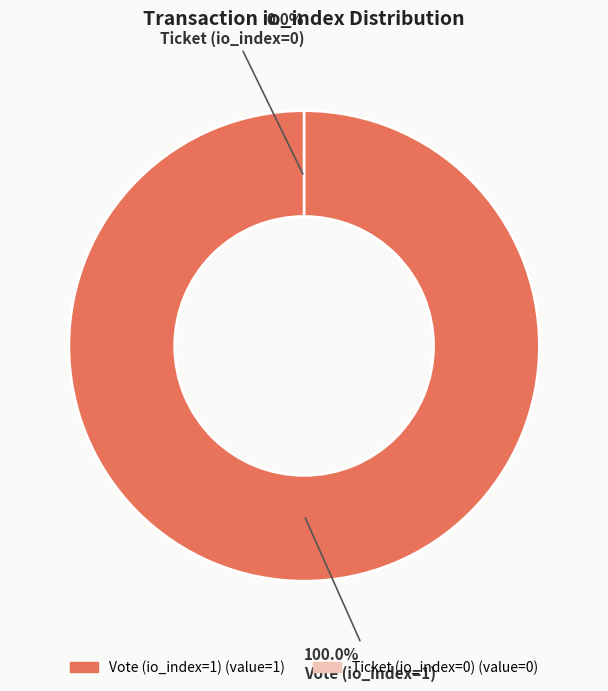

Which category has the smallest portion of the pie?

Ticket (io_index=0)